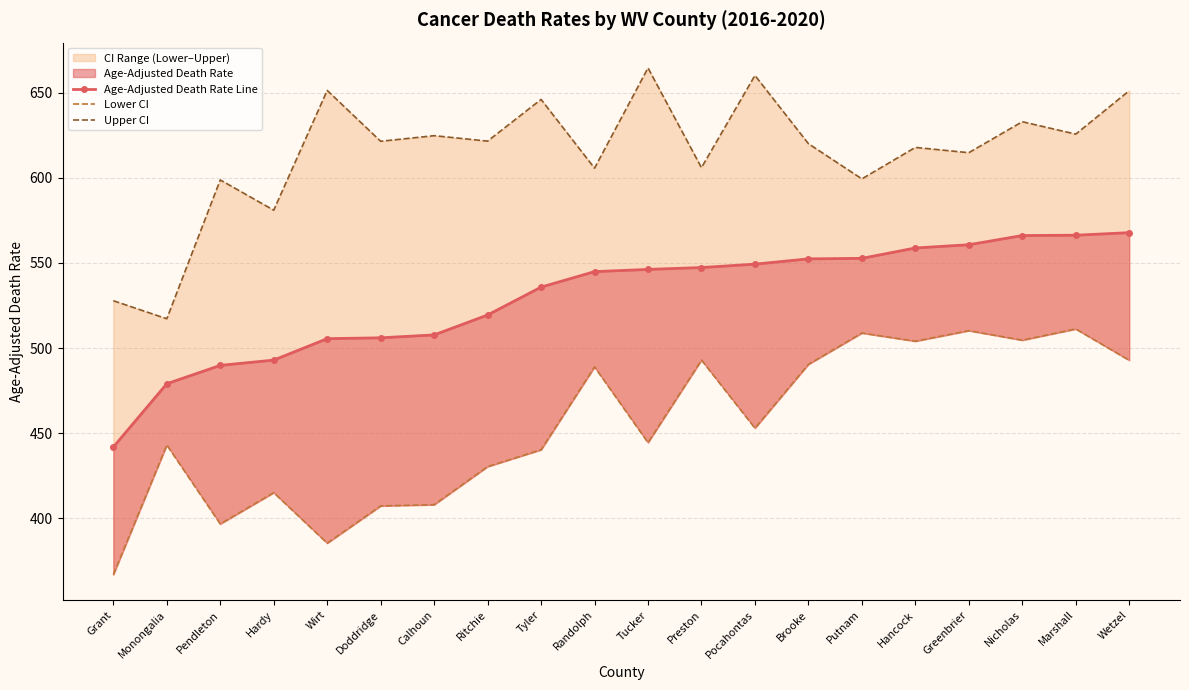

Count the number of categories in the chart.

20